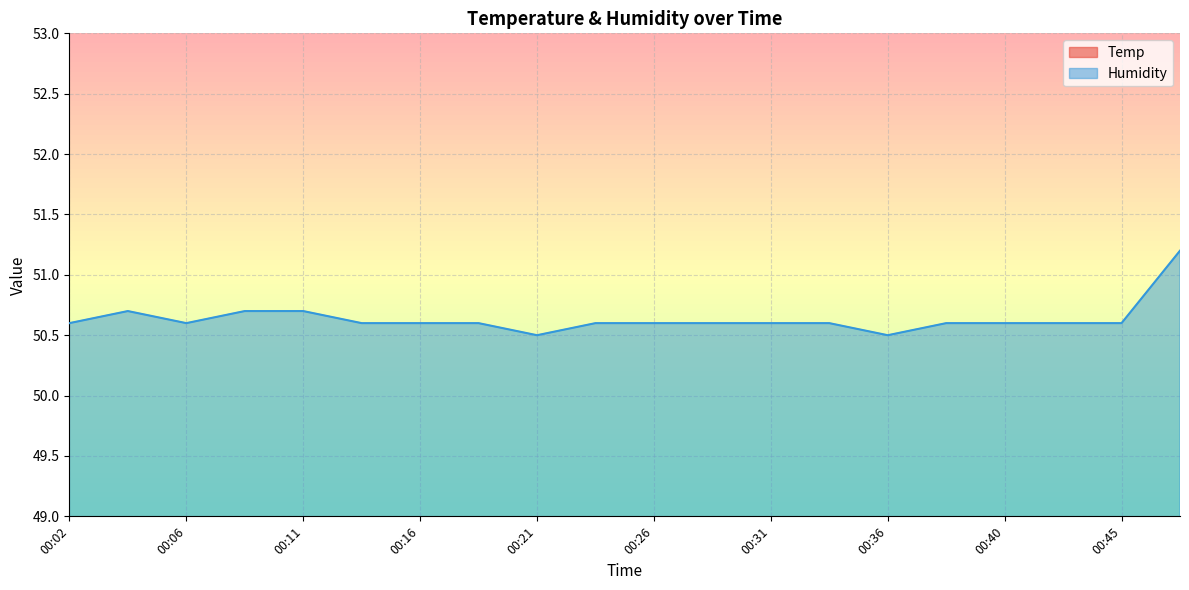

True or false: Humidity has more than 2 interior local peaks.

False